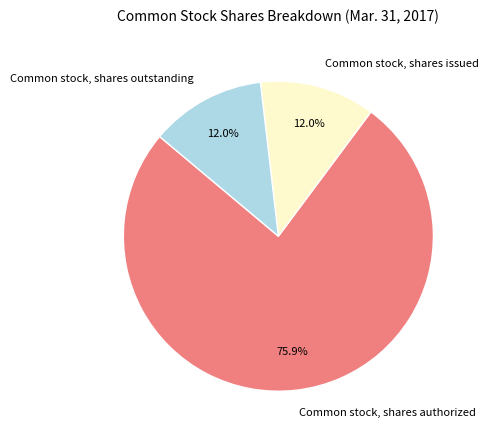

What percentage is the Common stock, shares authorized slice, to the nearest percent?

76%